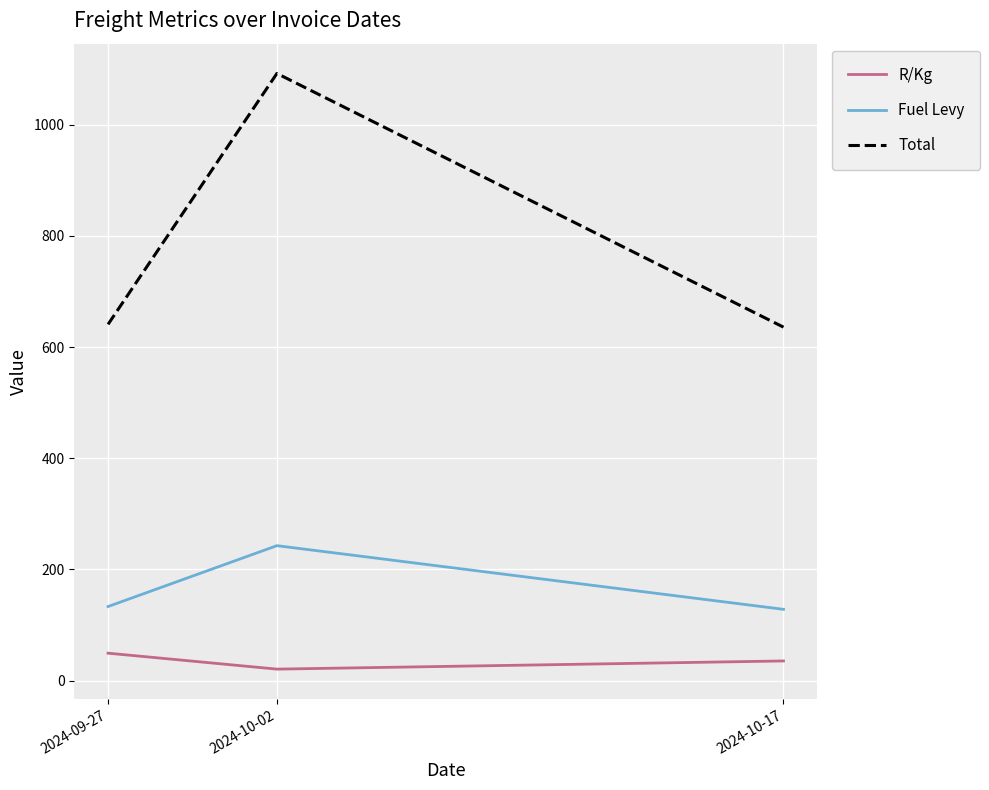

What is the lowest value of the Total series?

635.8